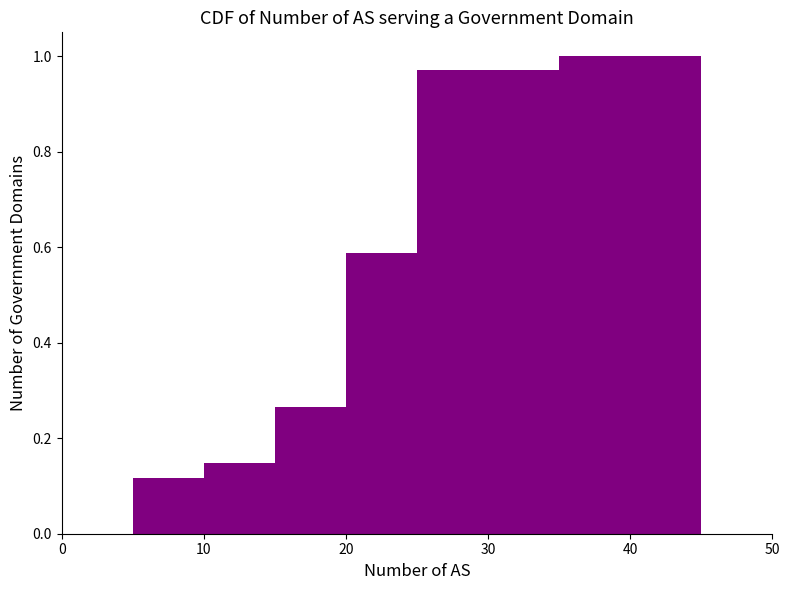

How tall is the bar that spans 30 to 35 on the x-axis? The values are not printed on the chart, so give them approximately, as read against the axis.

0.98